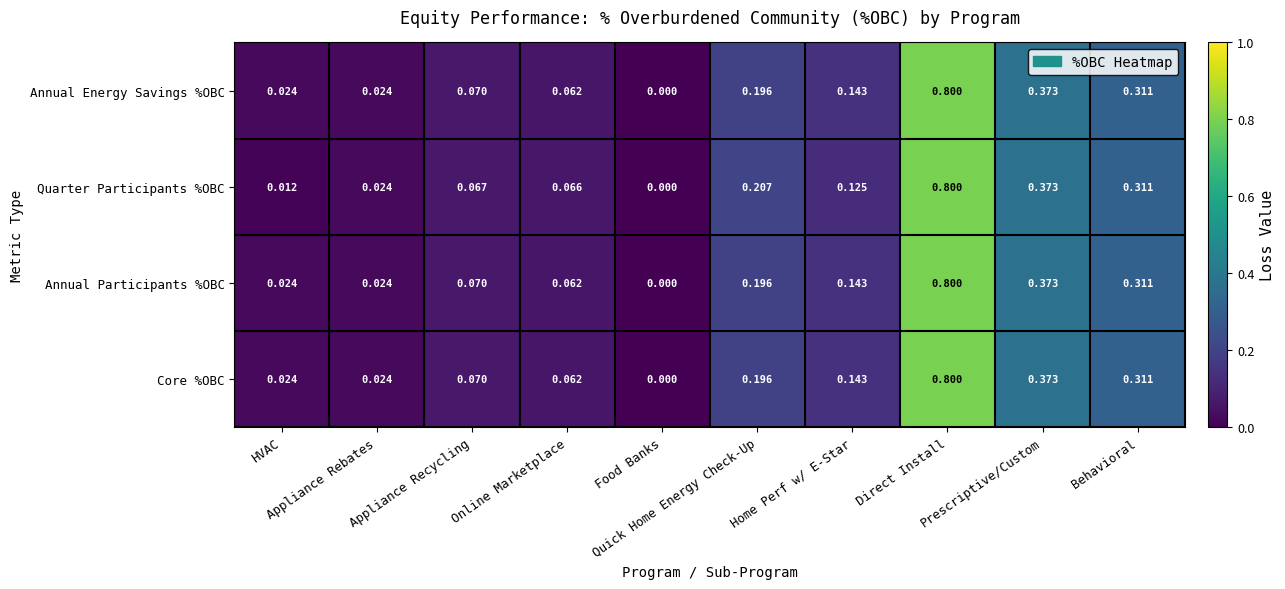

How many values in the Quarter Participants %OBC series exceed 0?

9